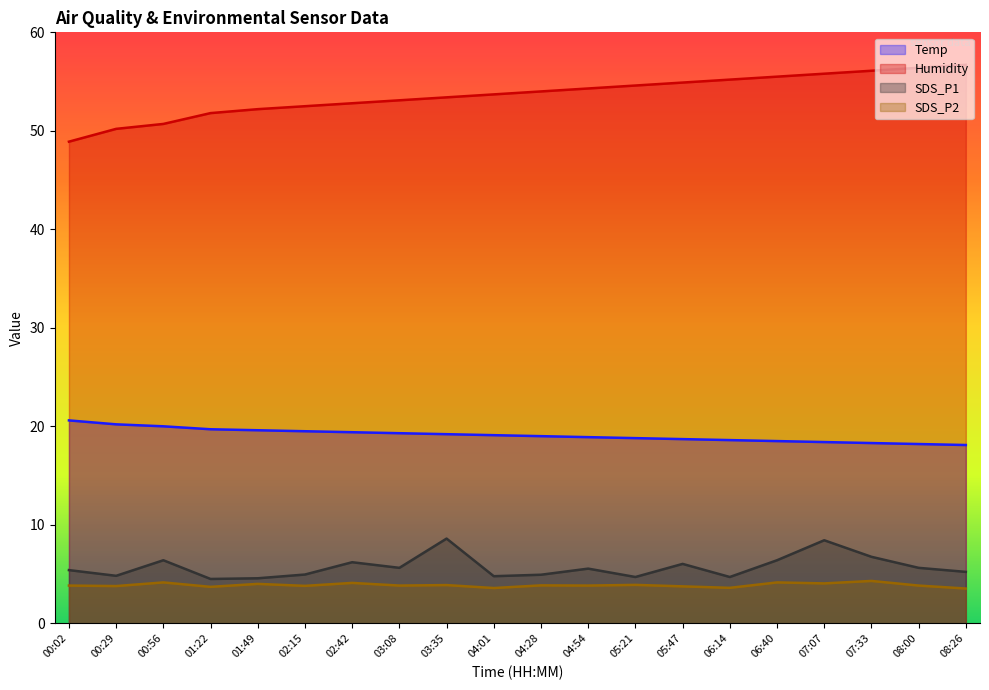

Is it true that Temp equals 19.3 at 03:08?

True